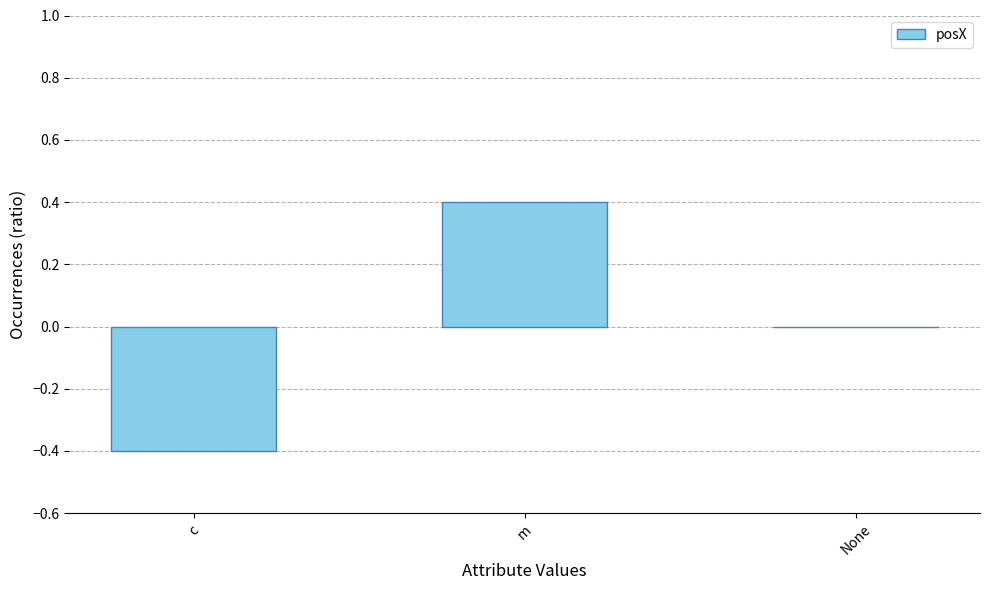

Are the bars horizontal?

No